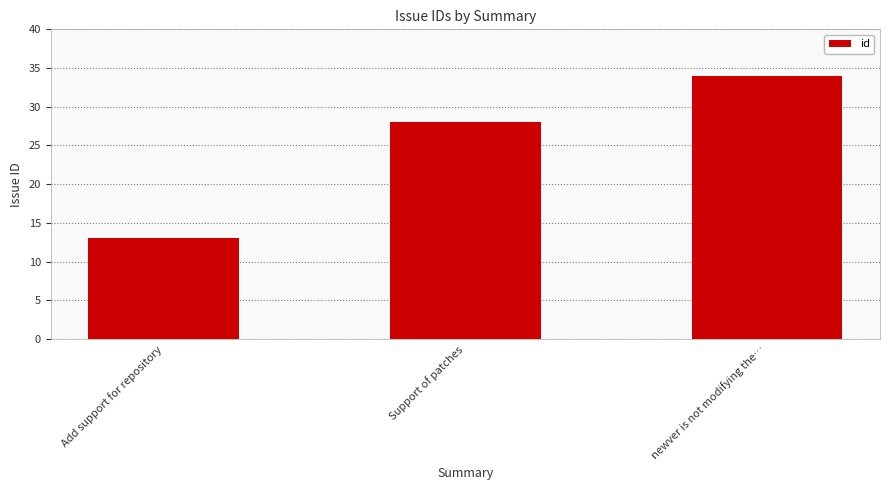

How many series are shown in this chart?

1